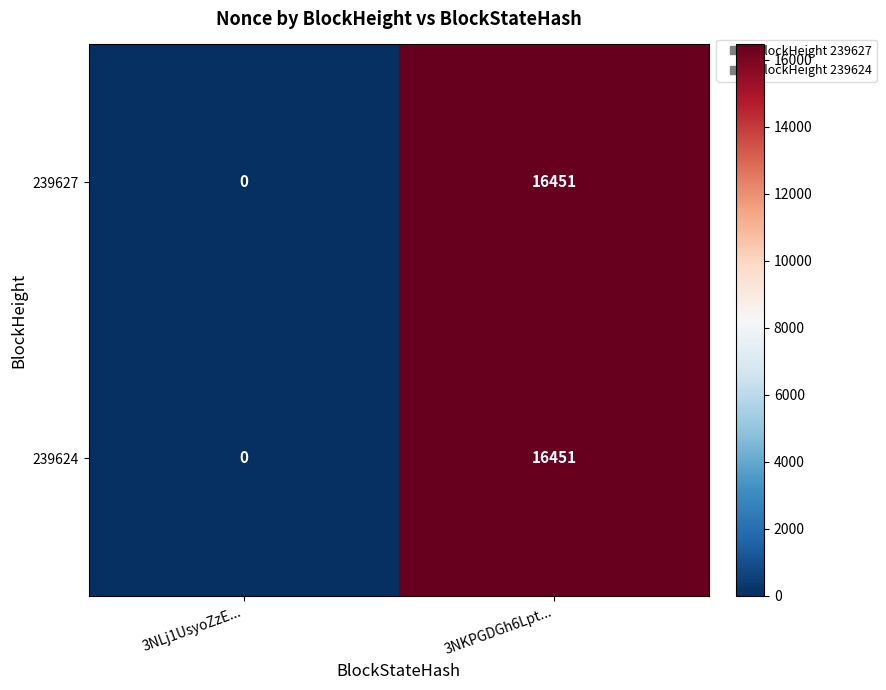

What is the maximum value shown in the chart?

16451